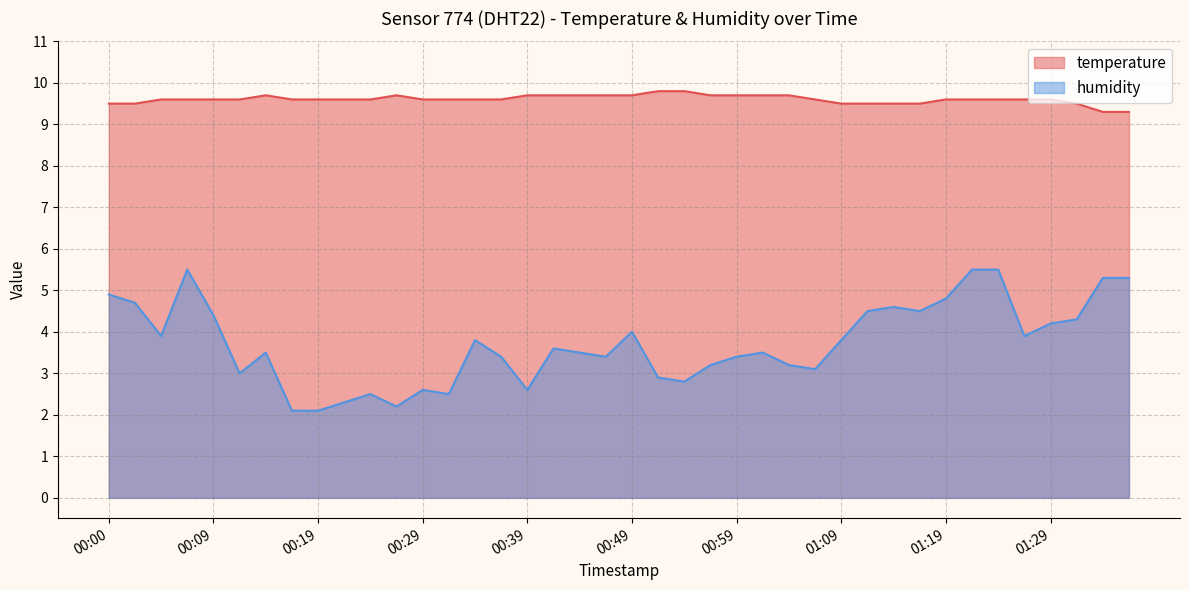

Is the value of temperature at 00:49 greater than the value of humidity at 01:07?

Yes